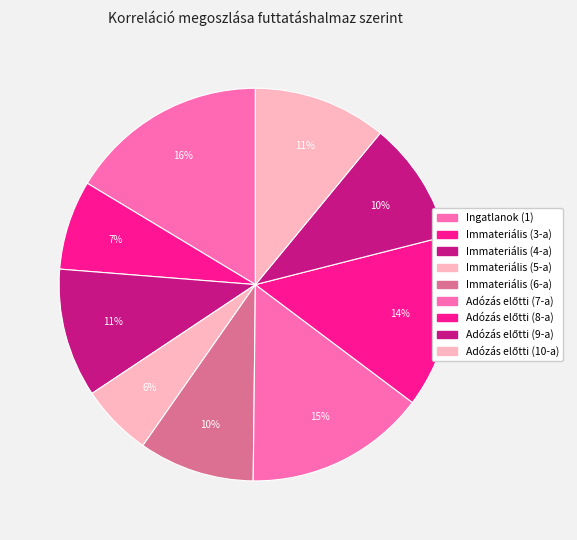

True or false: Immateriális (6-a) accounts for 2% of the total.

False